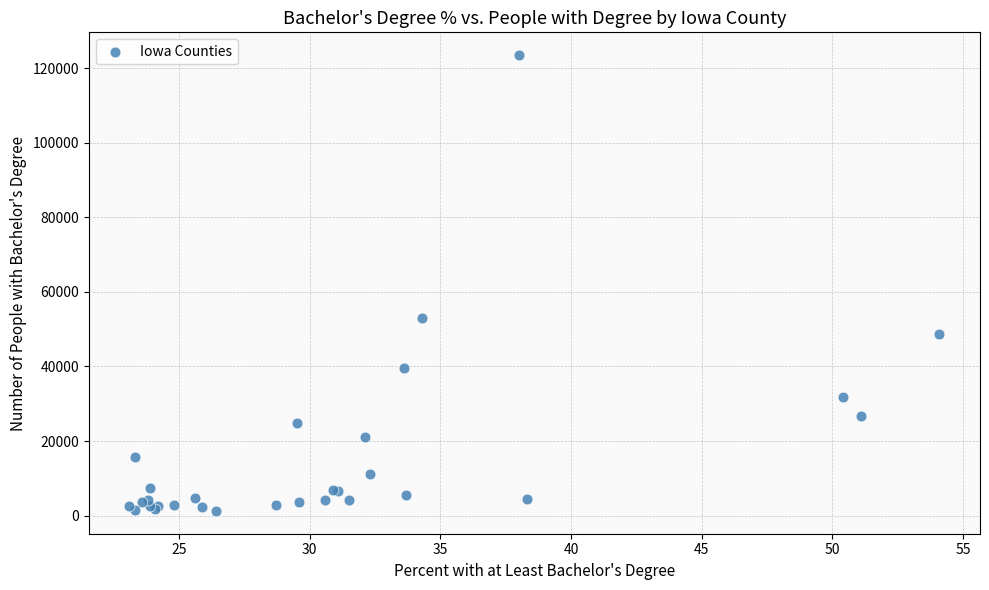

What Y value in the scatter plot is closest to 62377?

53076